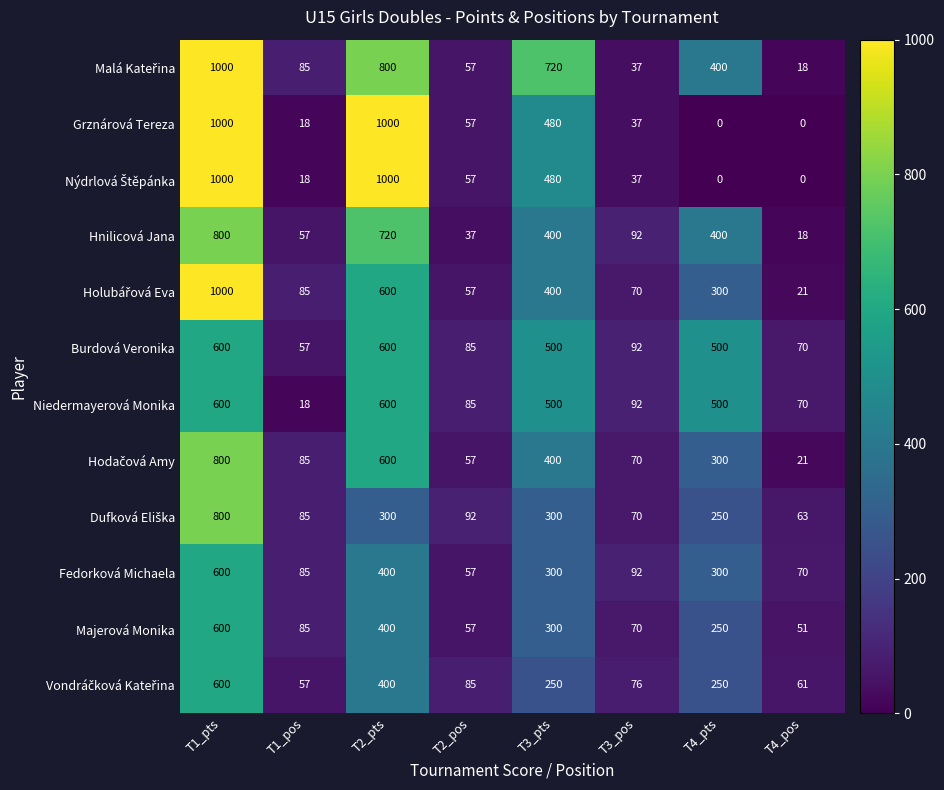

What is the difference between the highest and lowest values at T4_pos?

70